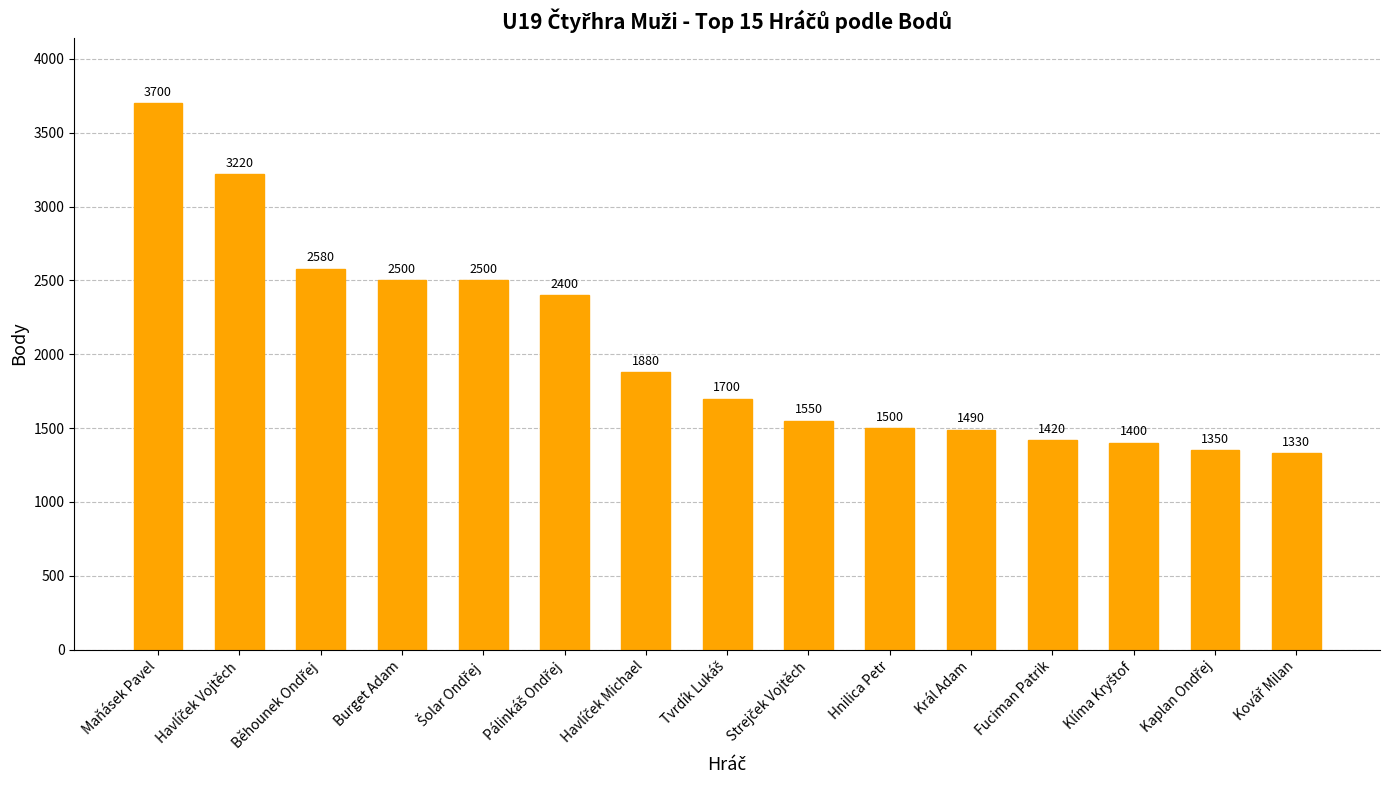

What is the difference between the maximum and minimum values?

2370